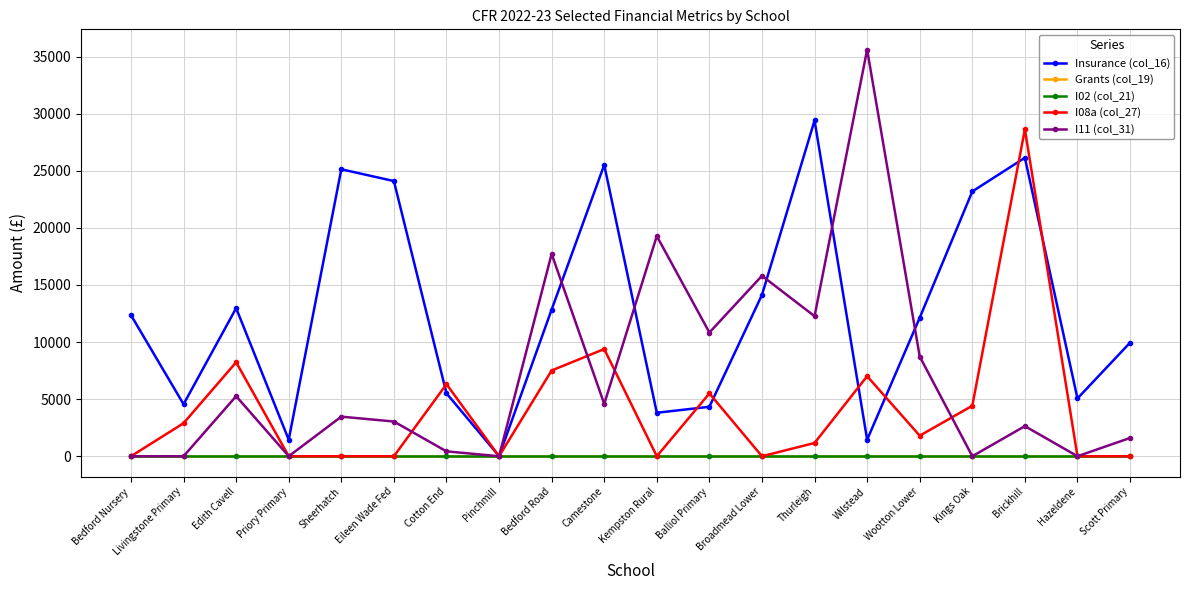

True or false: I02 (col_21) and Insurance (col_16) cross at least once.

False